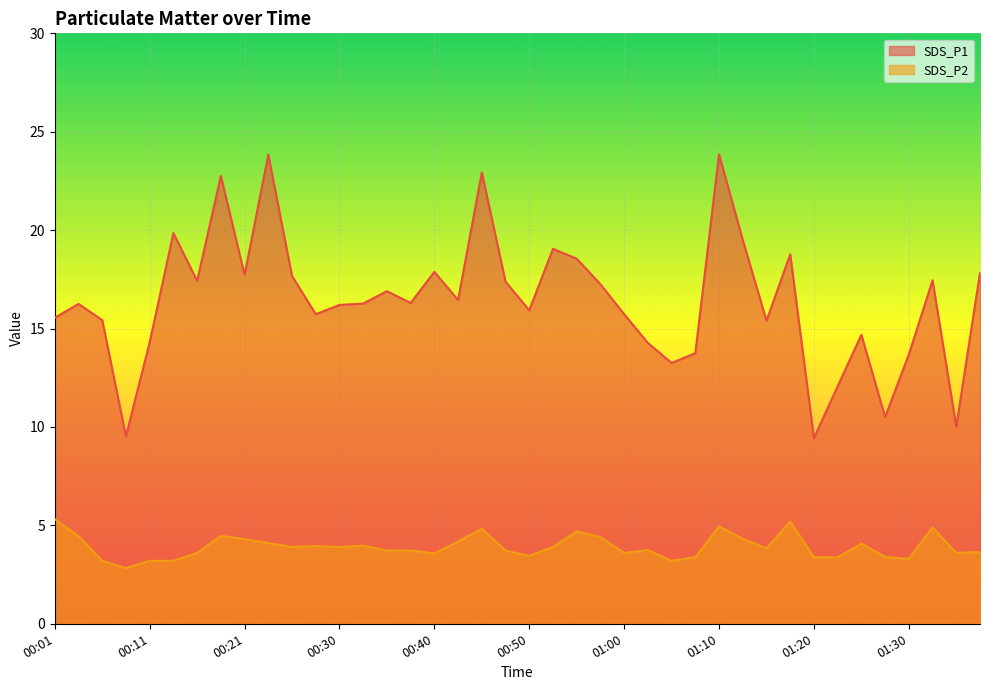

What is the difference between the second highest and minimum values in the SDS_P1 series?

14.4